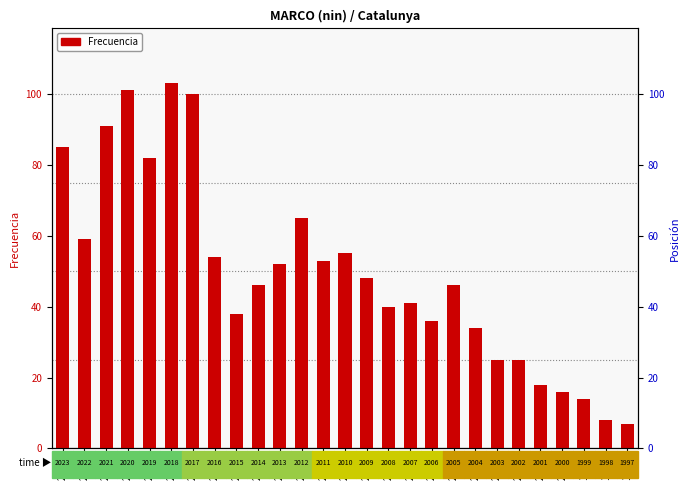

The chart shows a value of 14 at 2003. True or false?

False